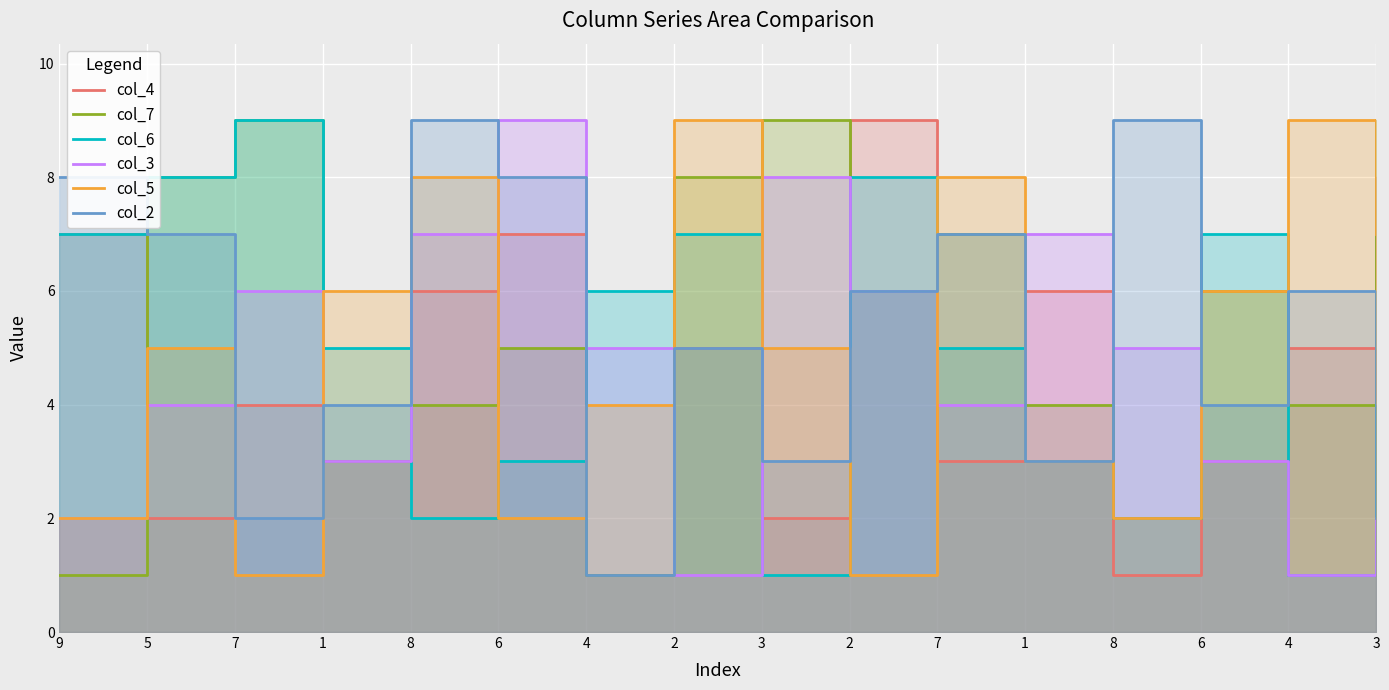

At which category is the sum across all series the highest?

8